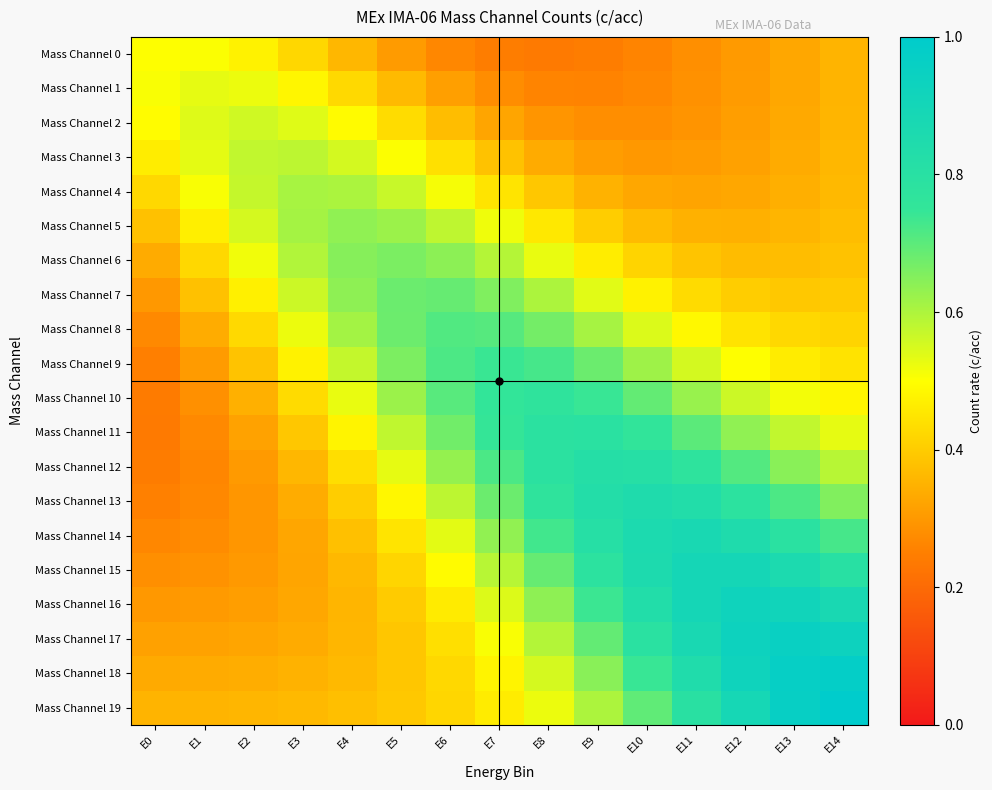

Which series changed the most between E1 and E8?

Mass Channel 12